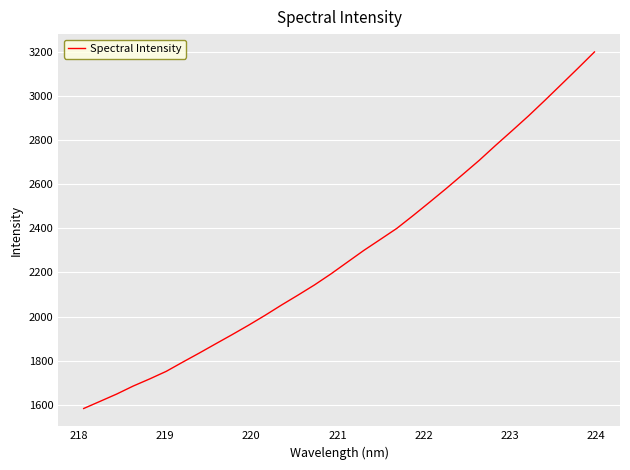

What is the maximum value shown in the chart?

3200.3